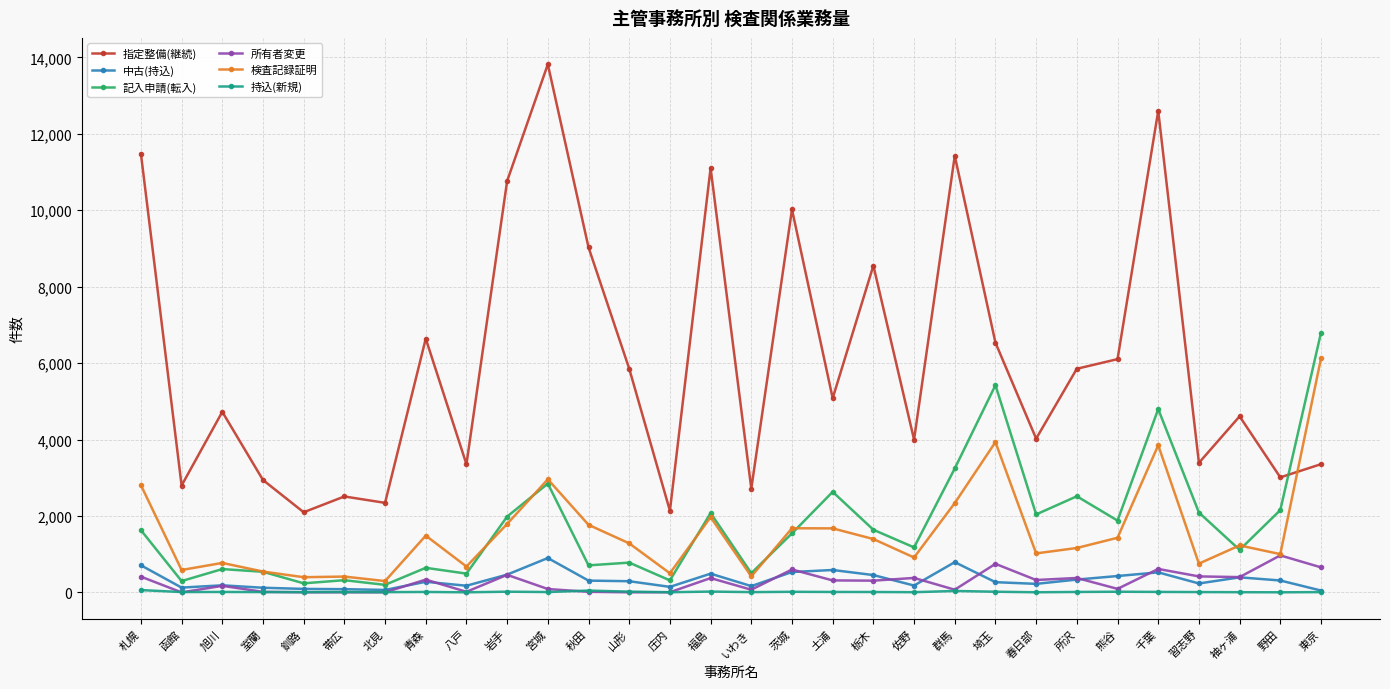

What is the sum of the 持込(新規) values at いわき and 山形?

26